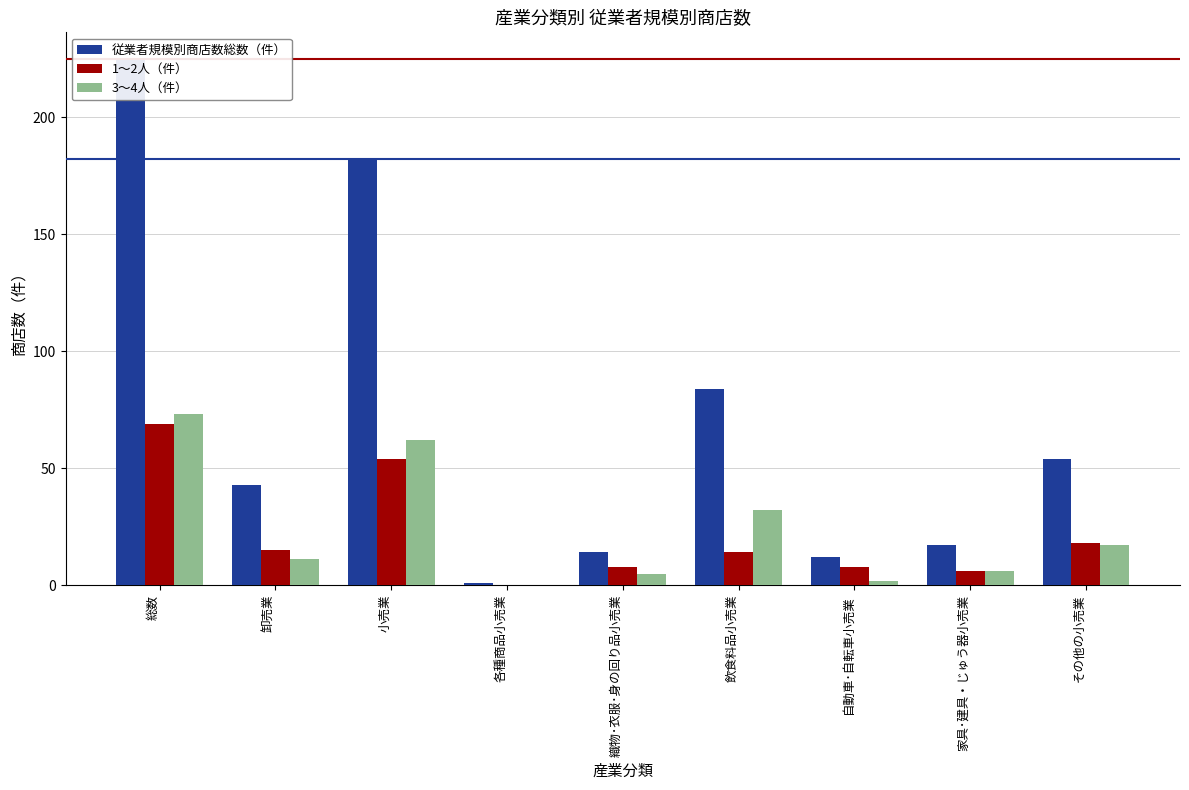

What is the label of the 5th bar from the right?

織物･衣服･身の回り品小売業